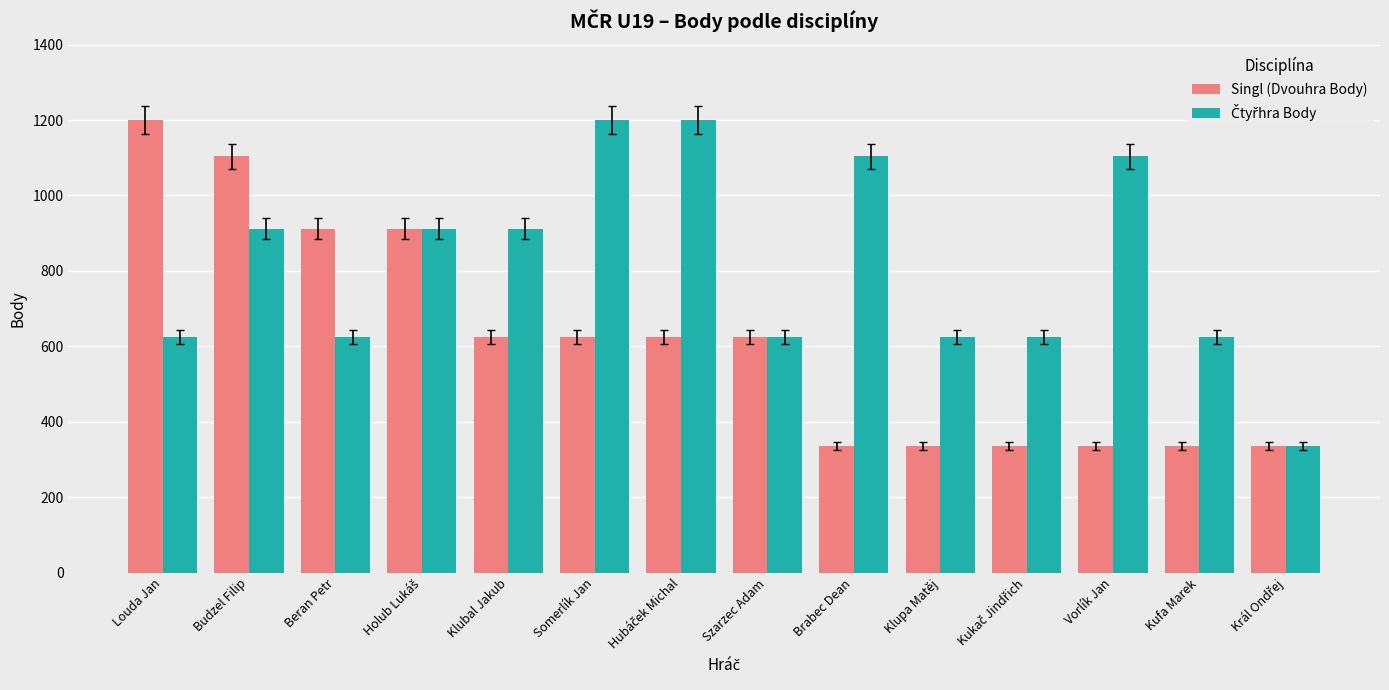

At how many categories does at least one series exceed 726?

9